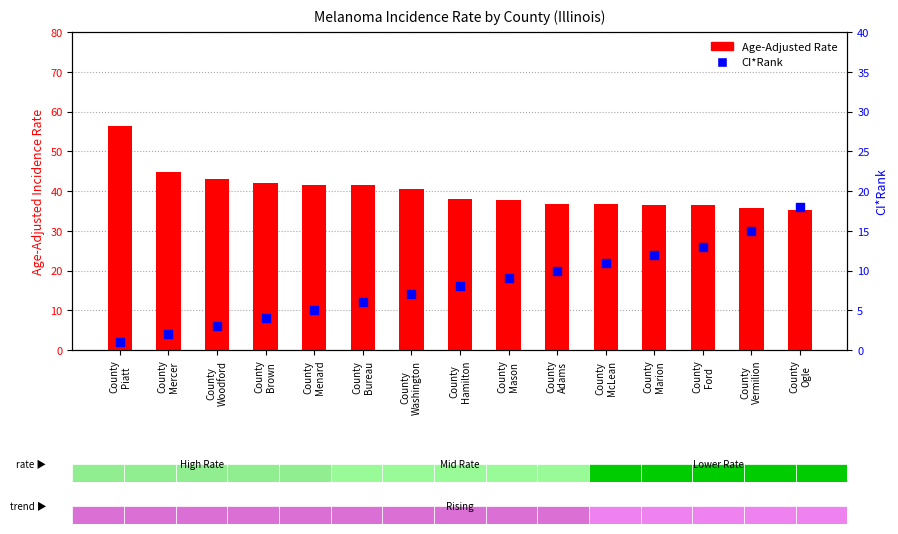

What is the total value across all series at County
Hamilton?

46.0